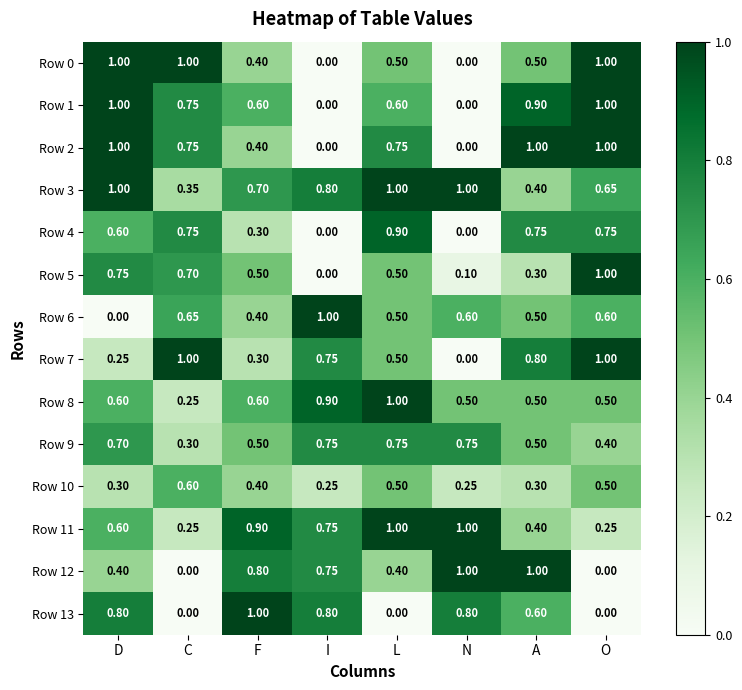

Is the value of Row 8 at A greater than the value of Row 10 at A?

Yes